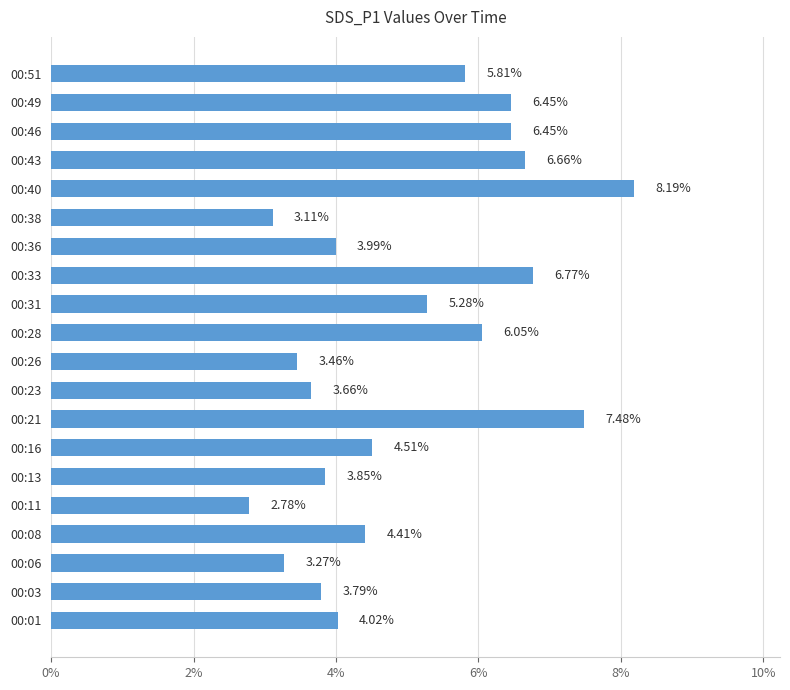

What is the average value?

5.0